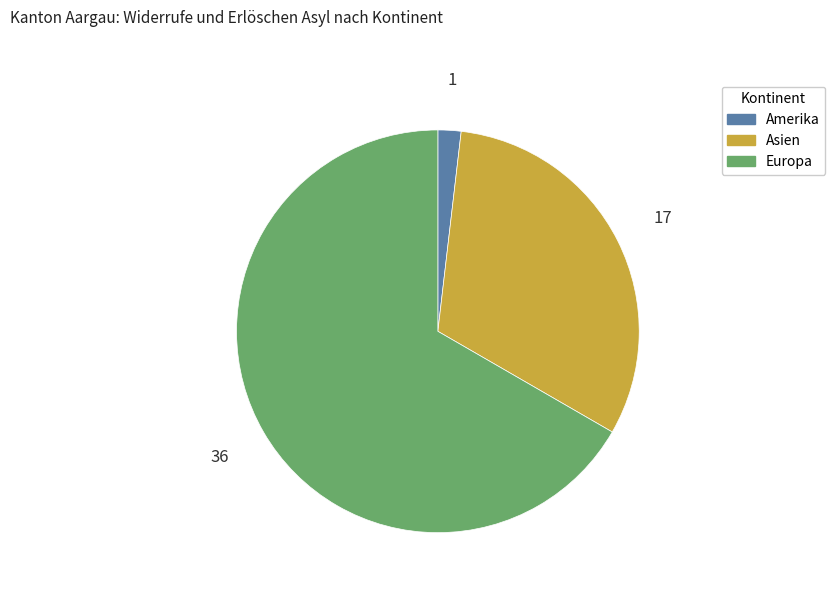

Is there a majority slice in this chart?

Yes